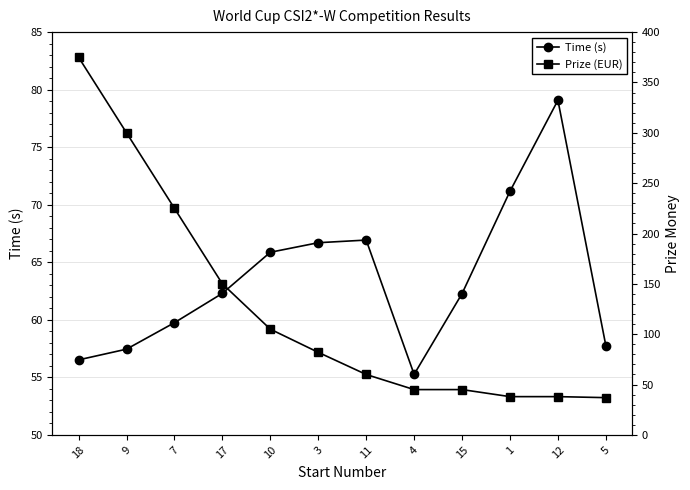

Is this an area chart (filled region under the line)?

No